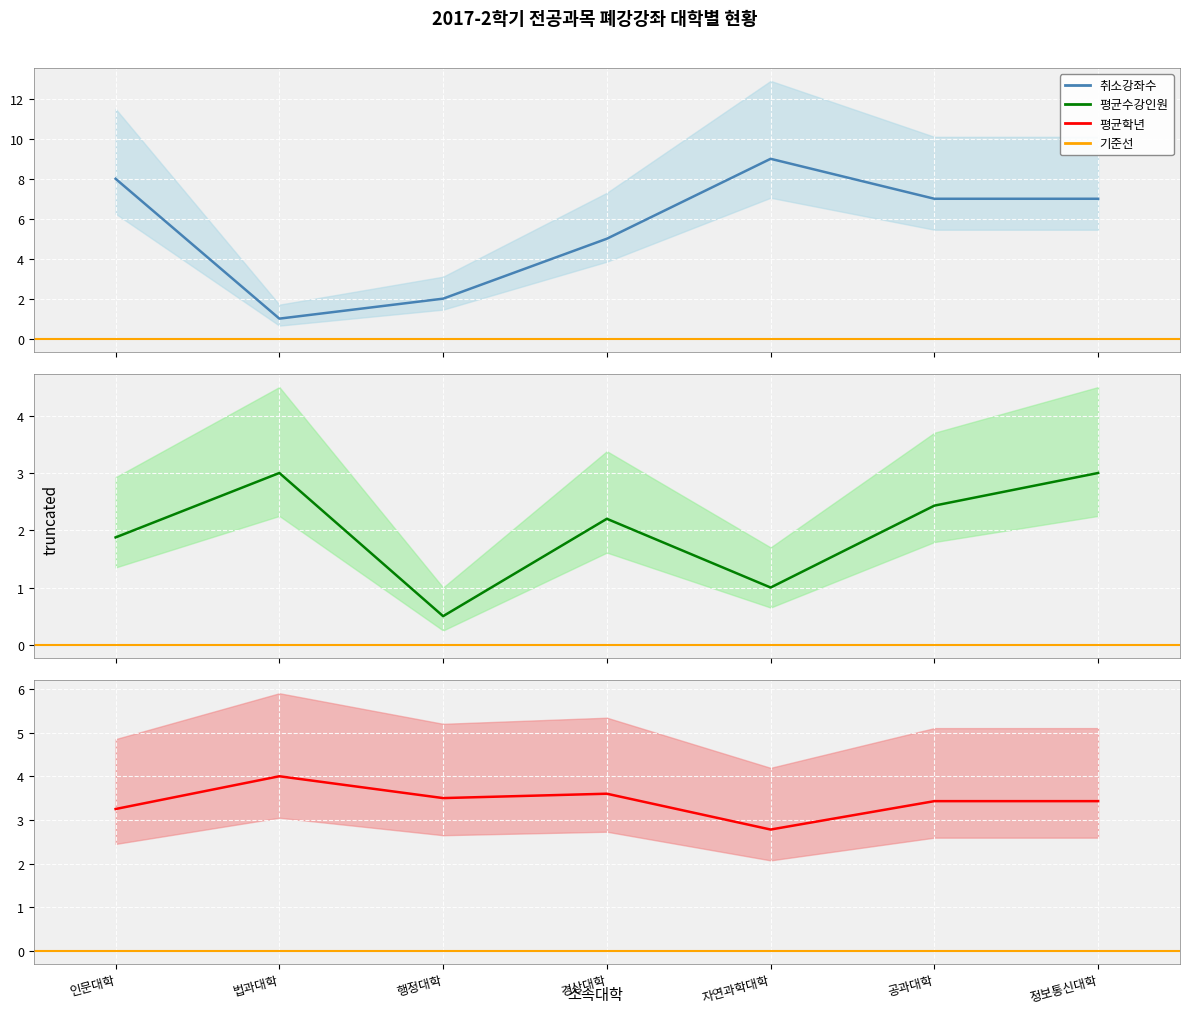

What is the value of the 평균학년 point at the 7th from the left?

3.4